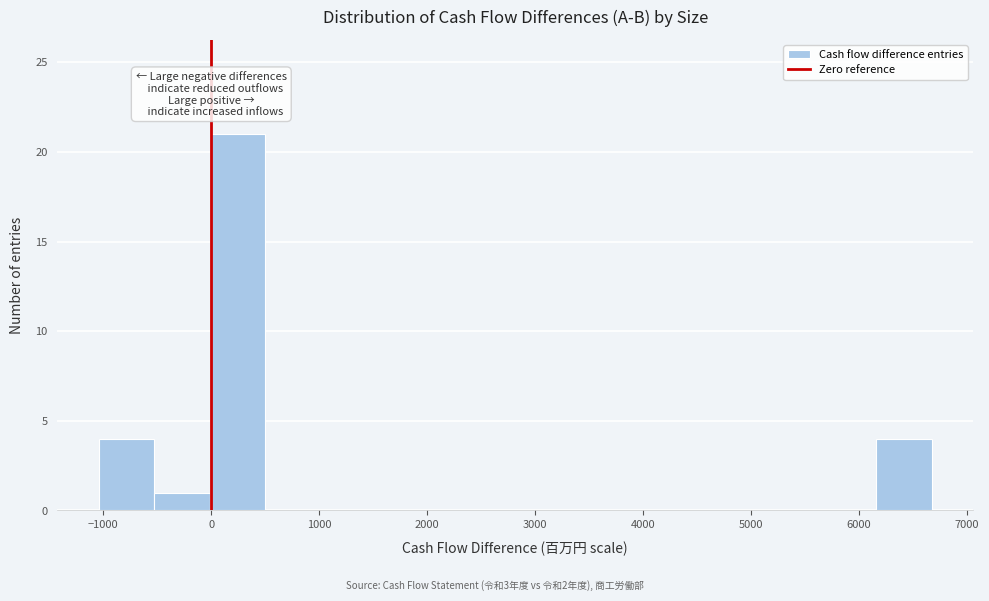

Reading left to right, transcribe this chart: for each bar, give the range it covers on the x-axis and its height. Neither the bar edges nor the heights are printed on the chart, so give them approximately, as read against the axes.

-1000 to -500: 4
-500 to 0: 1
0 to 500: 21
500 to 1000: 0
1000 to 1500: 0
1500 to 2000: 0
2000 to 2600: 0
2600 to 3100: 0
3100 to 3600: 0
3600 to 4100: 0
4100 to 4600: 0
4600 to 5100: 0
5100 to 5600: 0
5600 to 6200: 0
6200 to 6700: 4